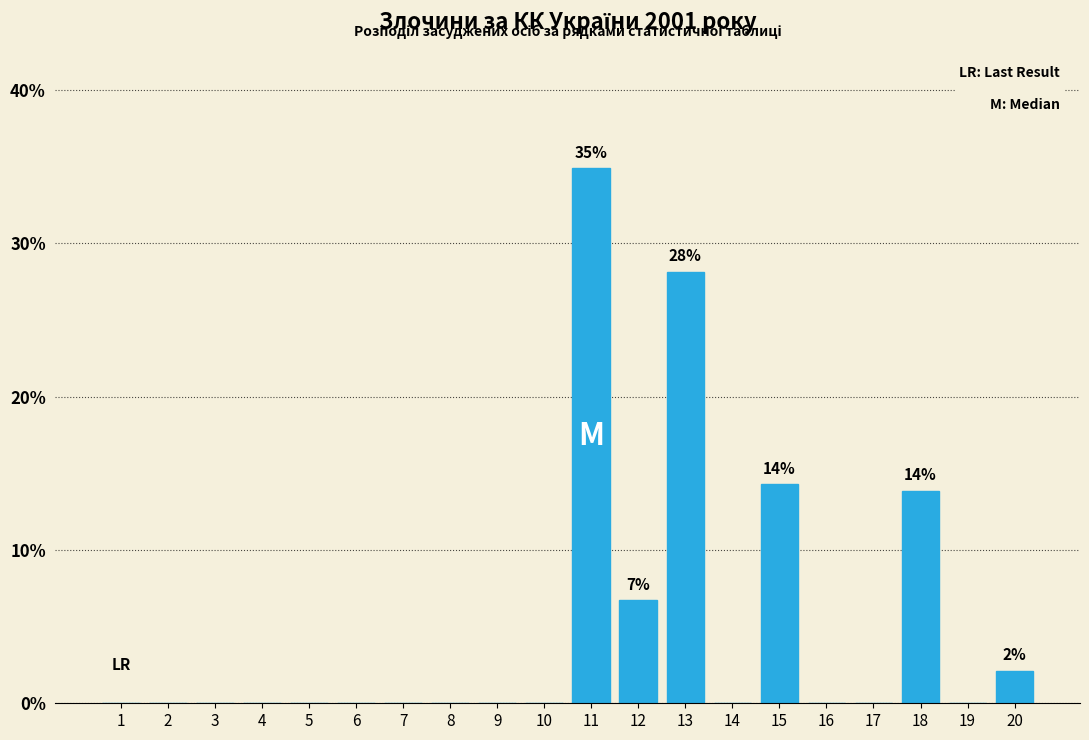

Reading right to left, extract all data points from this chart.

20=2.1	19=0.0	18=13.9	17=0.0	16=0.0	15=14.3	14=0.0	13=28.2	12=6.7	11=34.9	10=0.0	9=0.0	8=0.0	7=0.0	6=0.0	5=0.0	4=0.0	3=0.0	2=0.0	1=0.0